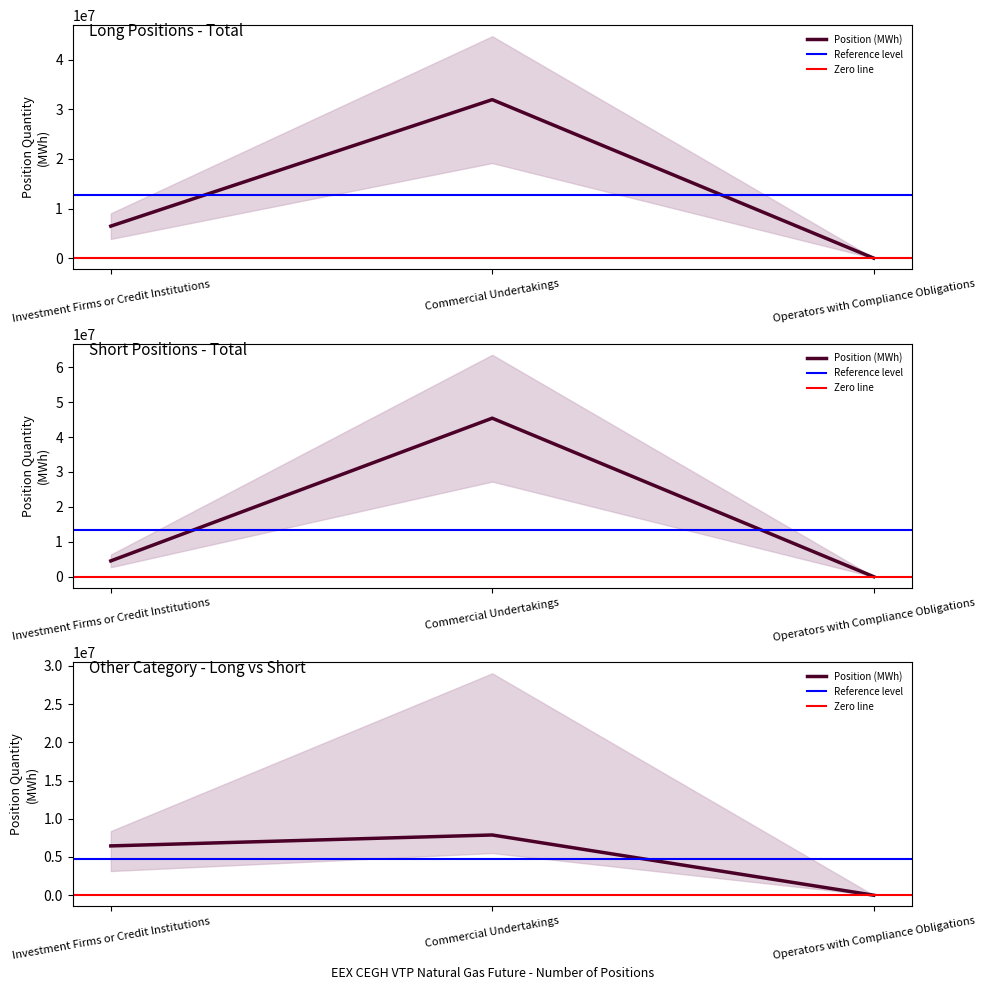

How many Long_Total values are between 0 and 31935904?

3